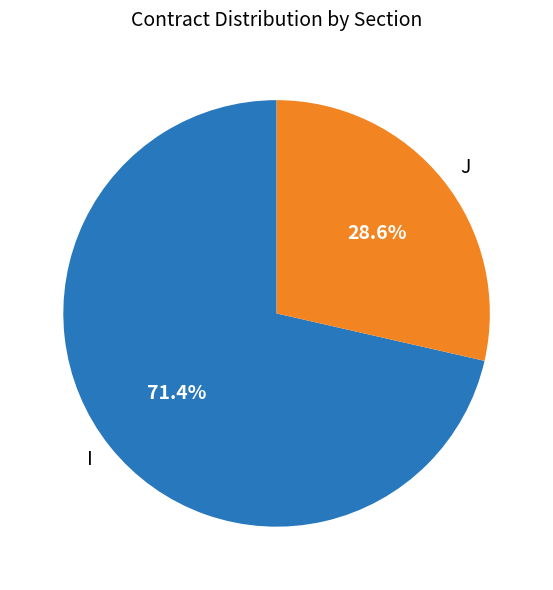

True or false: I accounts for 84% of the total.

False